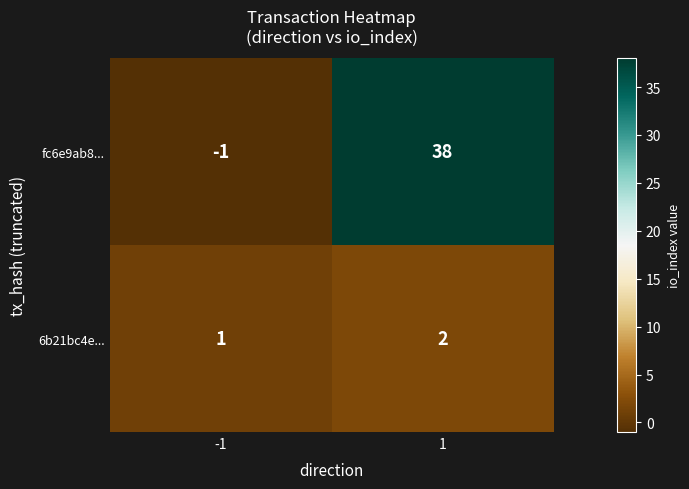

List the series in order of their overall mean, lowest first.

6b21bc4e..., fc6e9ab8...